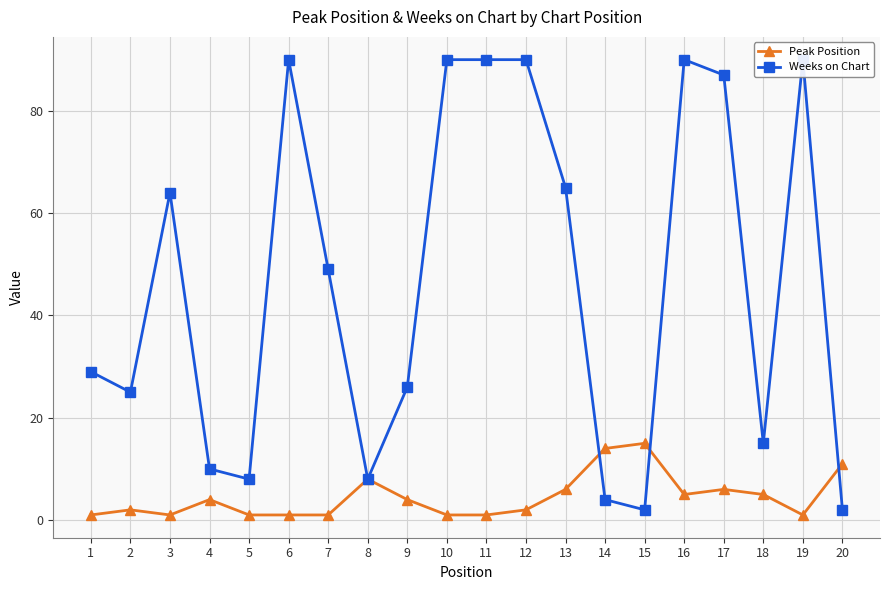

Between 20 and 15, which is larger?

15